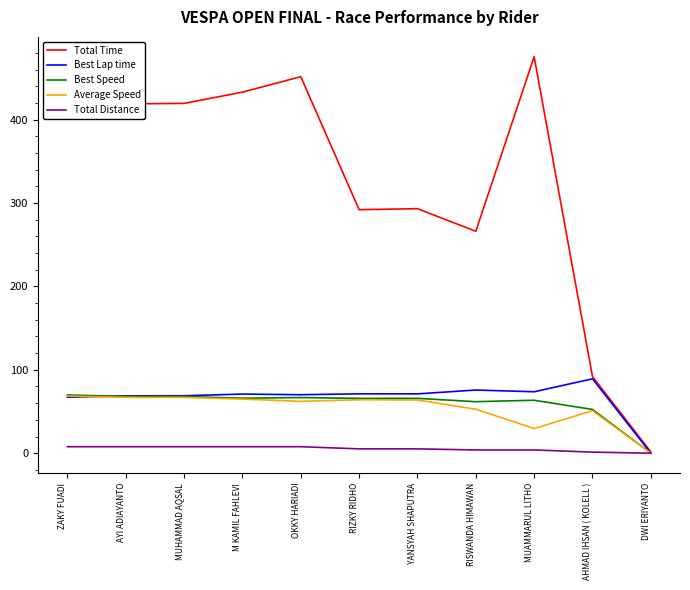

Which series changed the most between AHMAD IHSAN ( KOLELL ) and DWI ERIYANTO?

Total Time